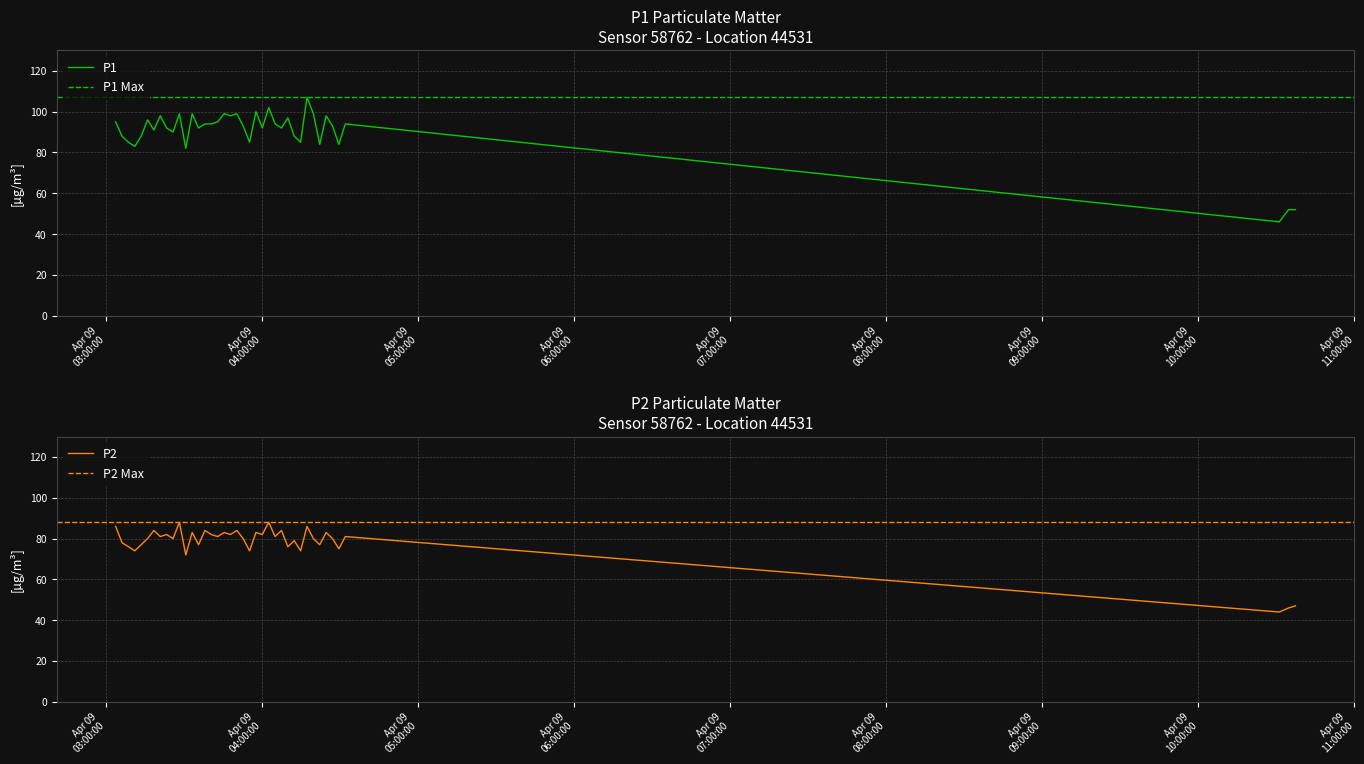

Is it true that P2 equals 32 at 9?

False